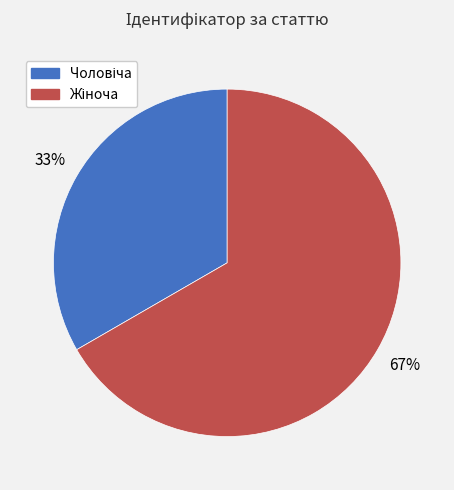

To the nearest percent, what is the average slice percentage?

50%